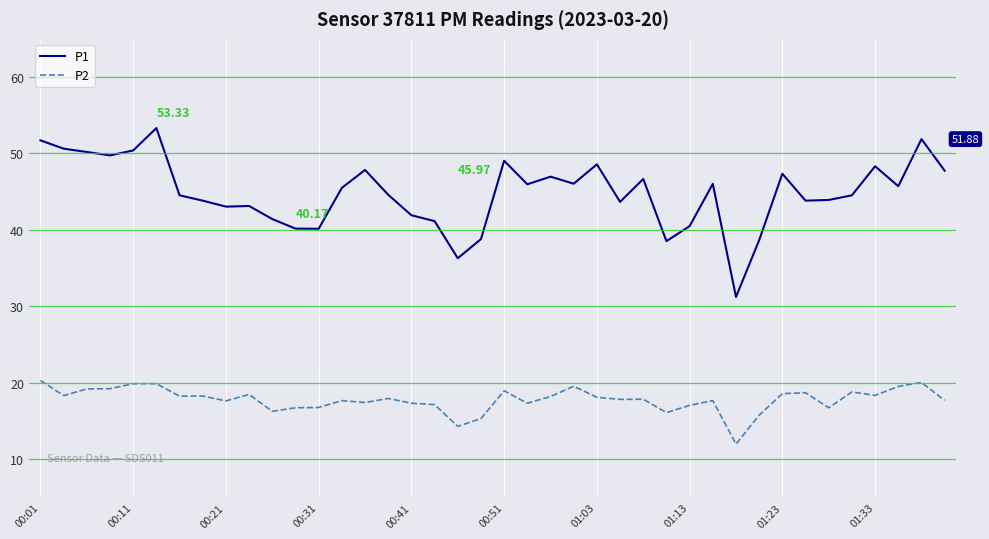

True or false: P1 and P2 intersect in this chart.

False